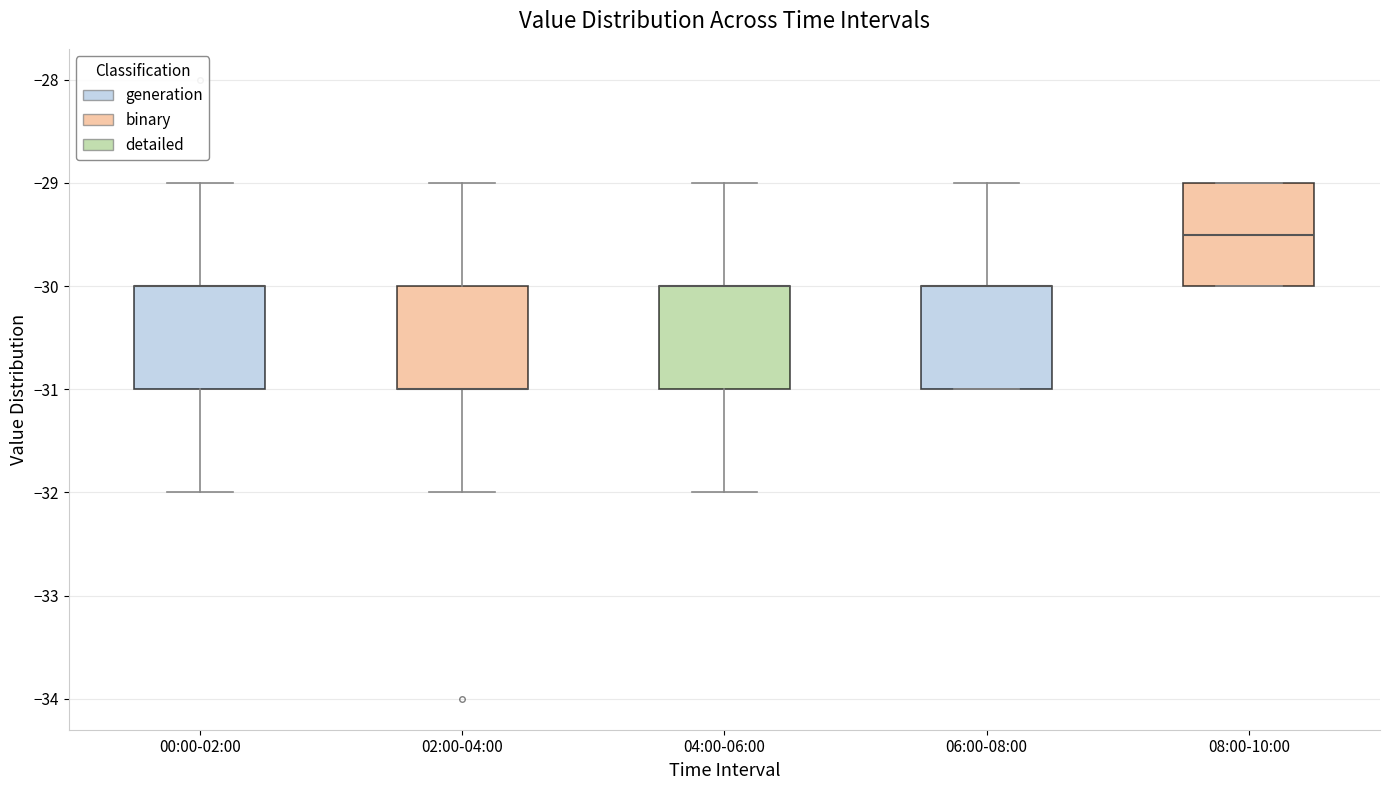

Reading left to right, transcribe this box plot: for each box, give where its median line is, the range the box spans, and where its two whiskers end, as read against the y-axis. The values are not printed on the chart, so give them approximately, as read against the axis.

00:00-02:00: median -30.0 (drawn on the box's upper edge), box -31.0 to -30.0, whiskers -32.0 to -29.0
02:00-04:00: median -31.0 (drawn on the box's lower edge), box -31.0 to -30.0, whiskers -32.0 to -29.0
04:00-06:00: median -30.0 (drawn on the box's upper edge), box -31.0 to -30.0, whiskers -32.0 to -29.0
06:00-08:00: median -30.0 (drawn on the box's upper edge), box -31.0 to -30.0, whiskers -31.0 to -29.0
08:00-10:00: median -29.5, box -30.0 to -29.0, whiskers -30.0 to -29.0